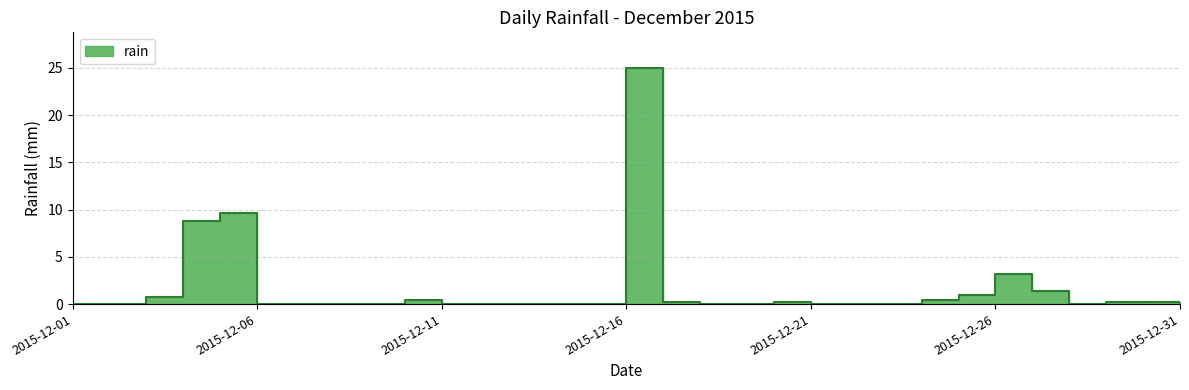

What is the average value?

1.7